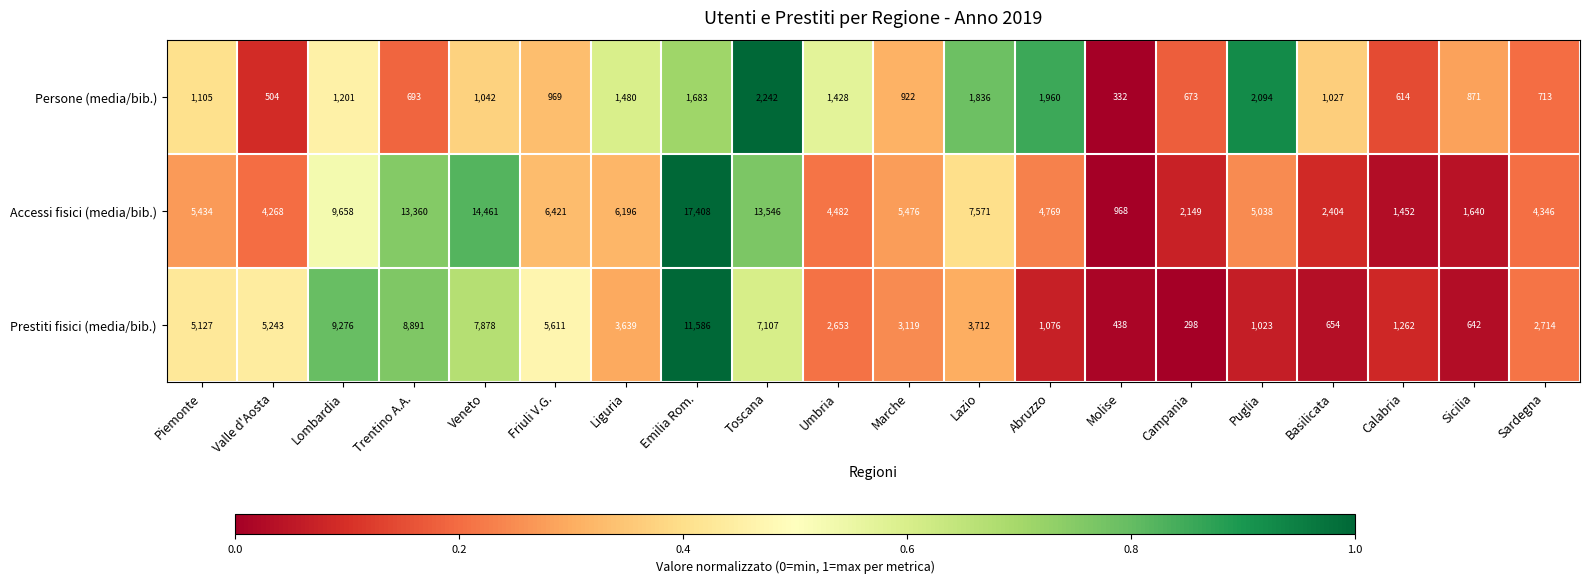

At which category is the sum across all series the highest?

Emilia Rom.